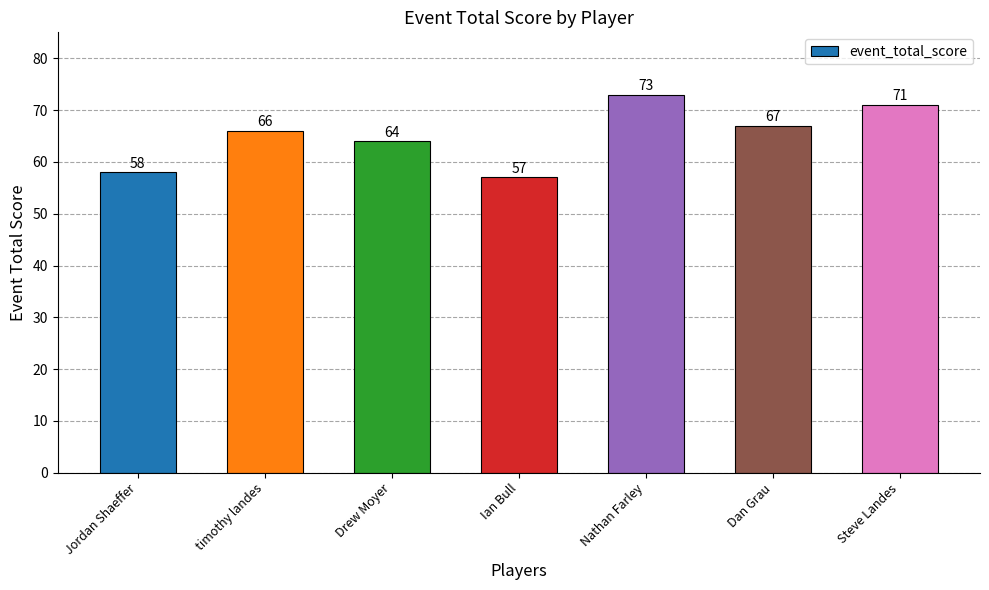

Rank the categories by value from highest to lowest.

Nathan Farley, Steve Landes, Dan Grau, timothy landes, Drew Moyer, Jordan Shaeffer, Ian Bull